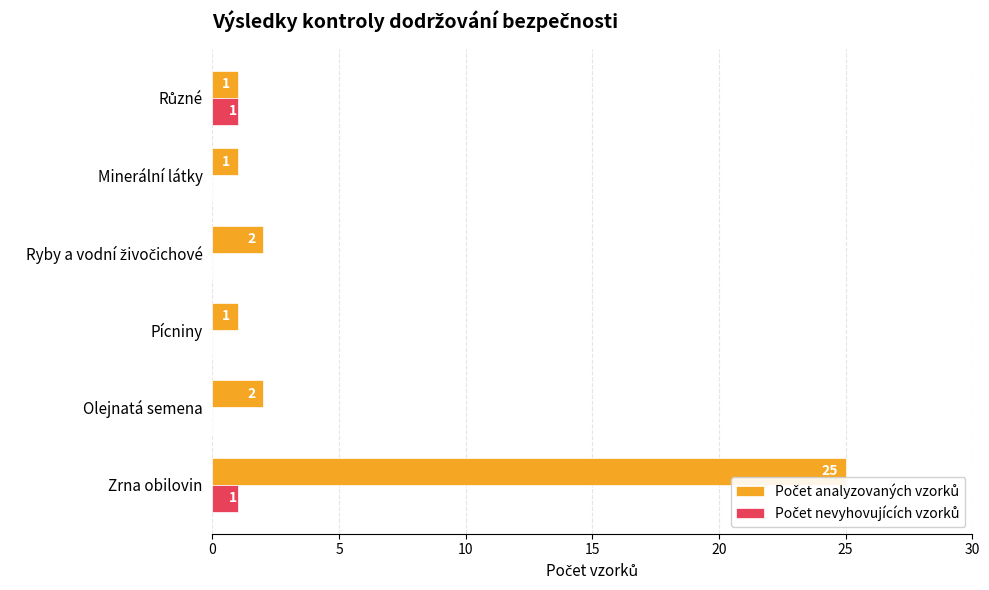

What is the total value across all series at Zrna obilovin?

26